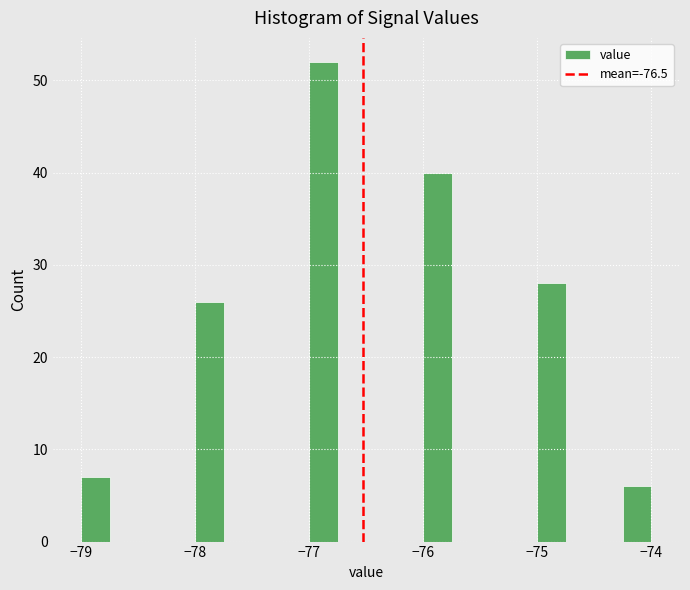

Read against the x-axis, roughly where is the centre of the tallest bar?

-76.9